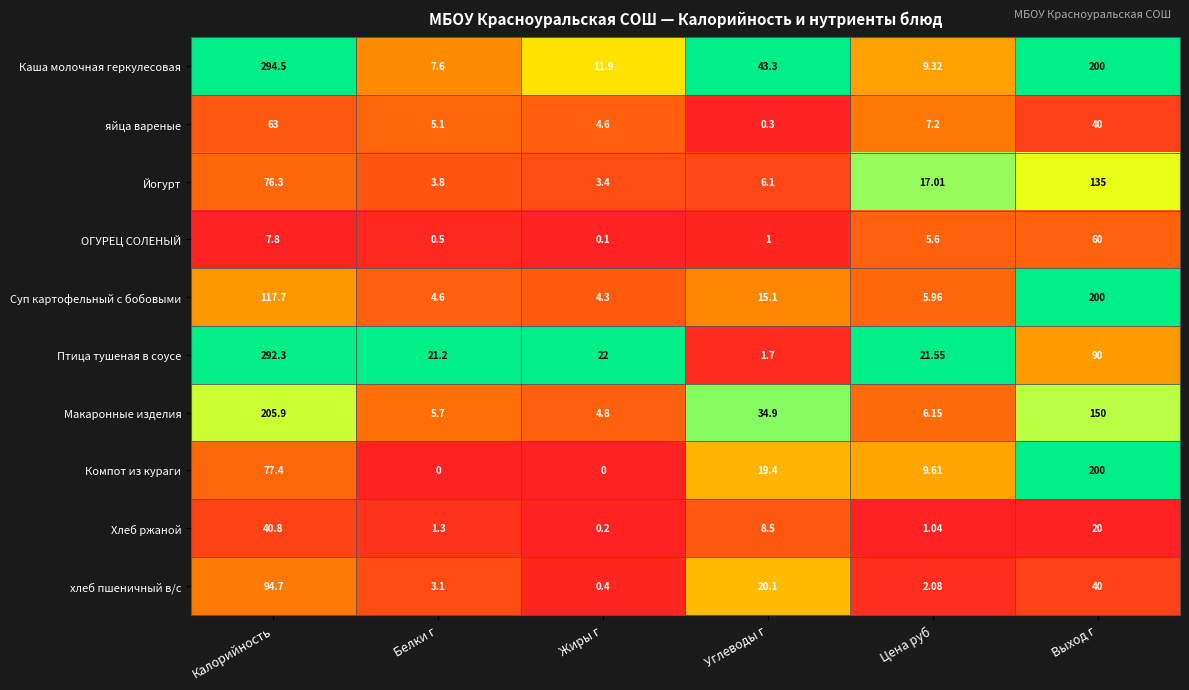

What is the total value across all series at Белки г?

52.9